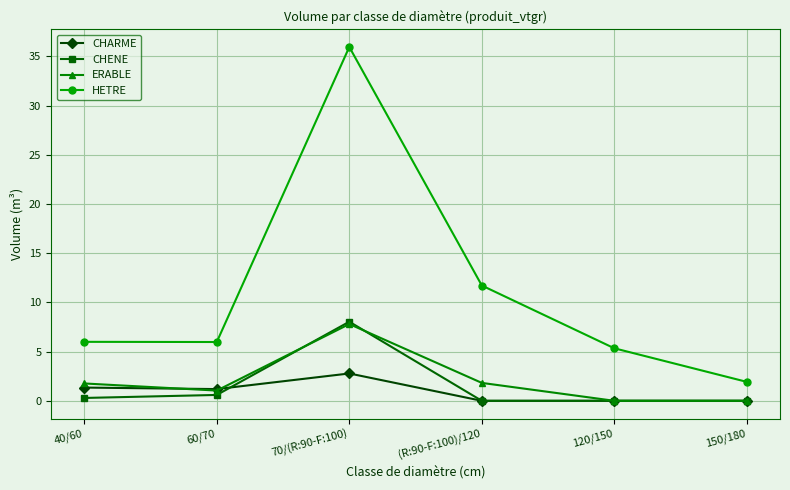

The CHENE series shows 2.7 at (R:90-F:100)/120. True or false?

False